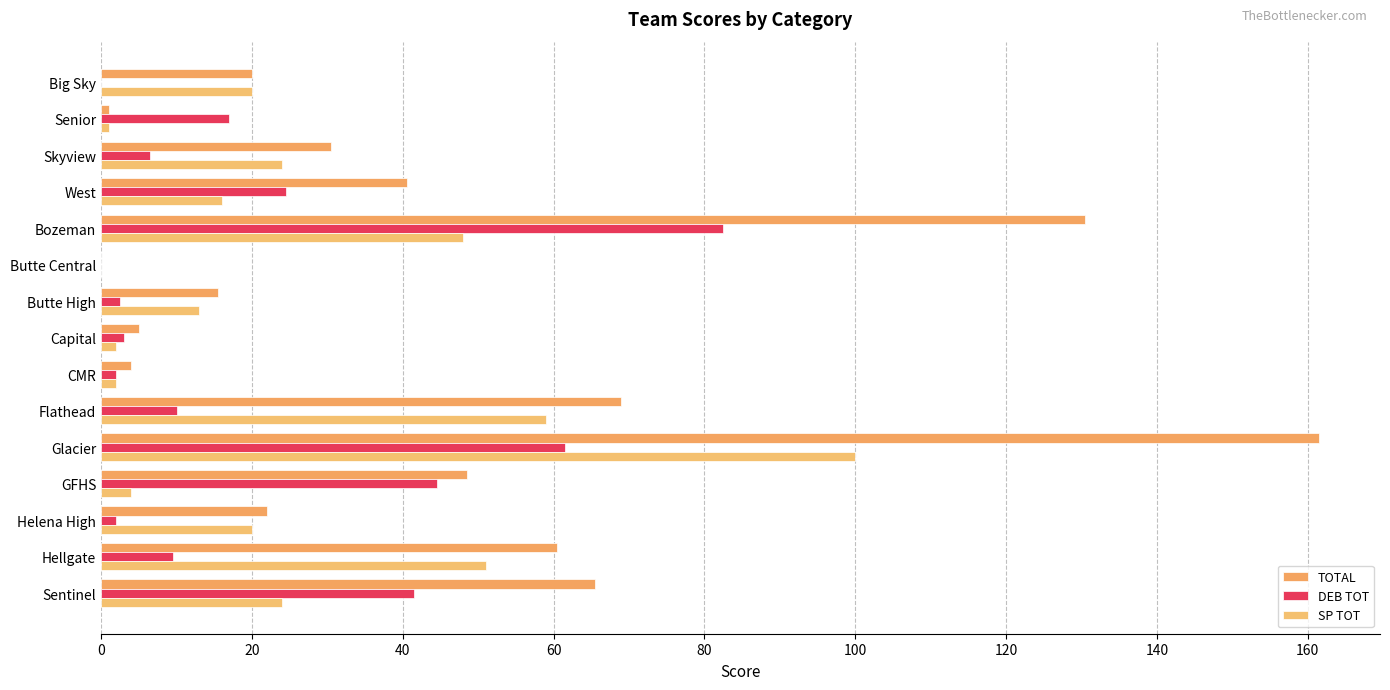

How many series are shown in this chart?

3